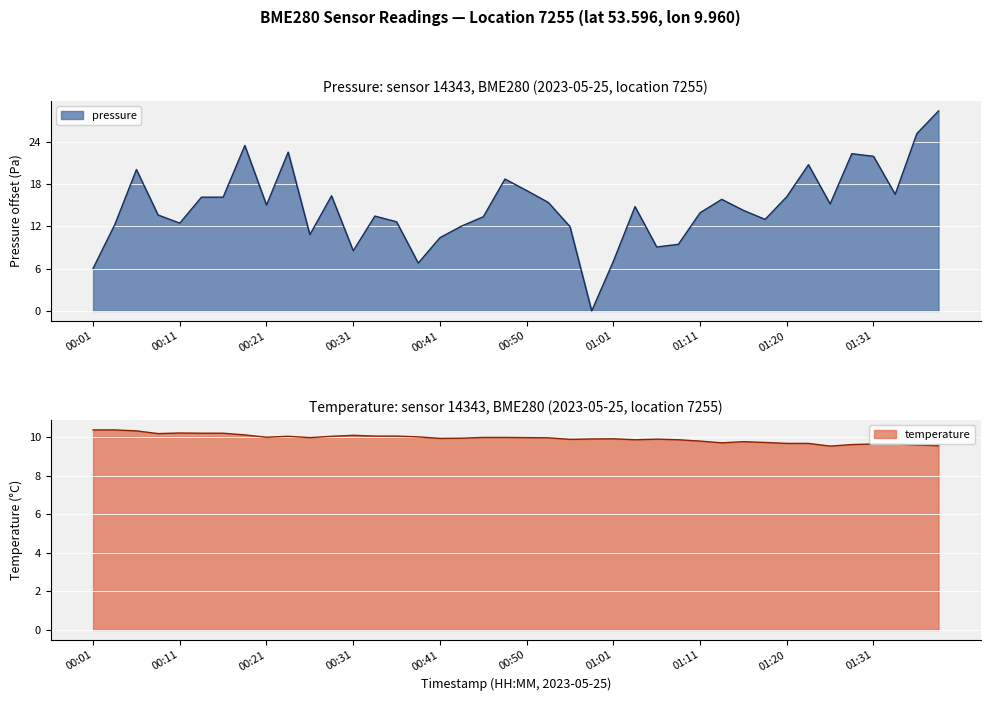

True or false: temperature and pressure cross at least once.

True